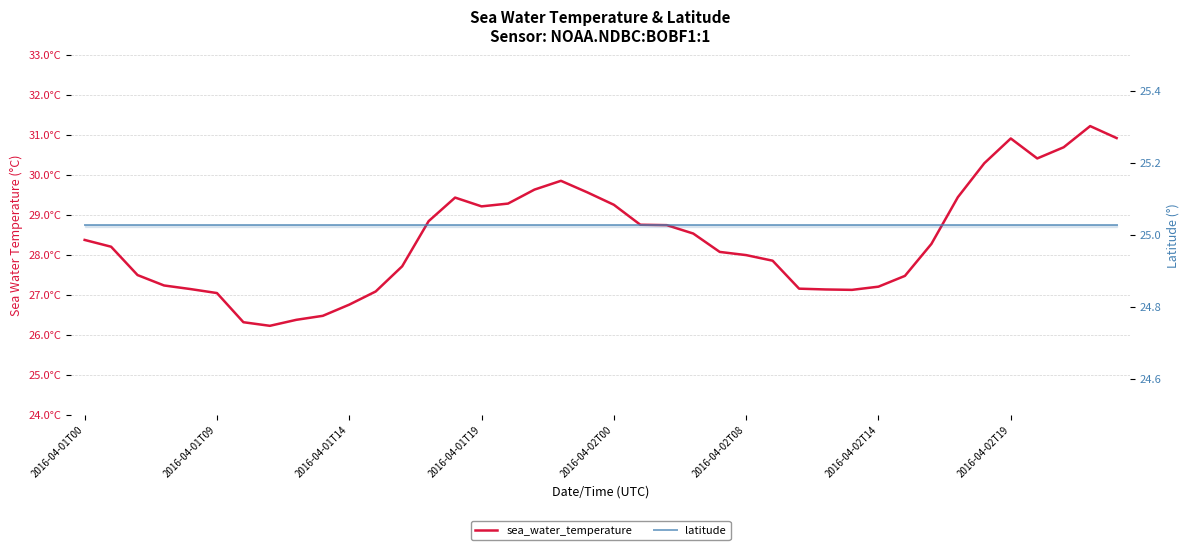

The value of latitude at 19 is 11.5. True or false?

False